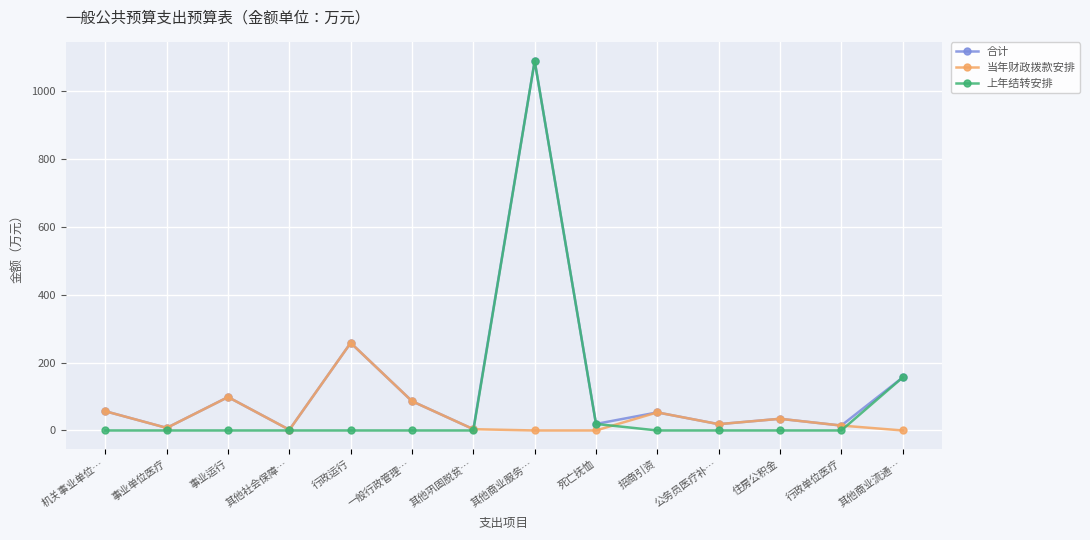

Is it true that 上年结转安排 equals 509.8 at 事业运行?

False